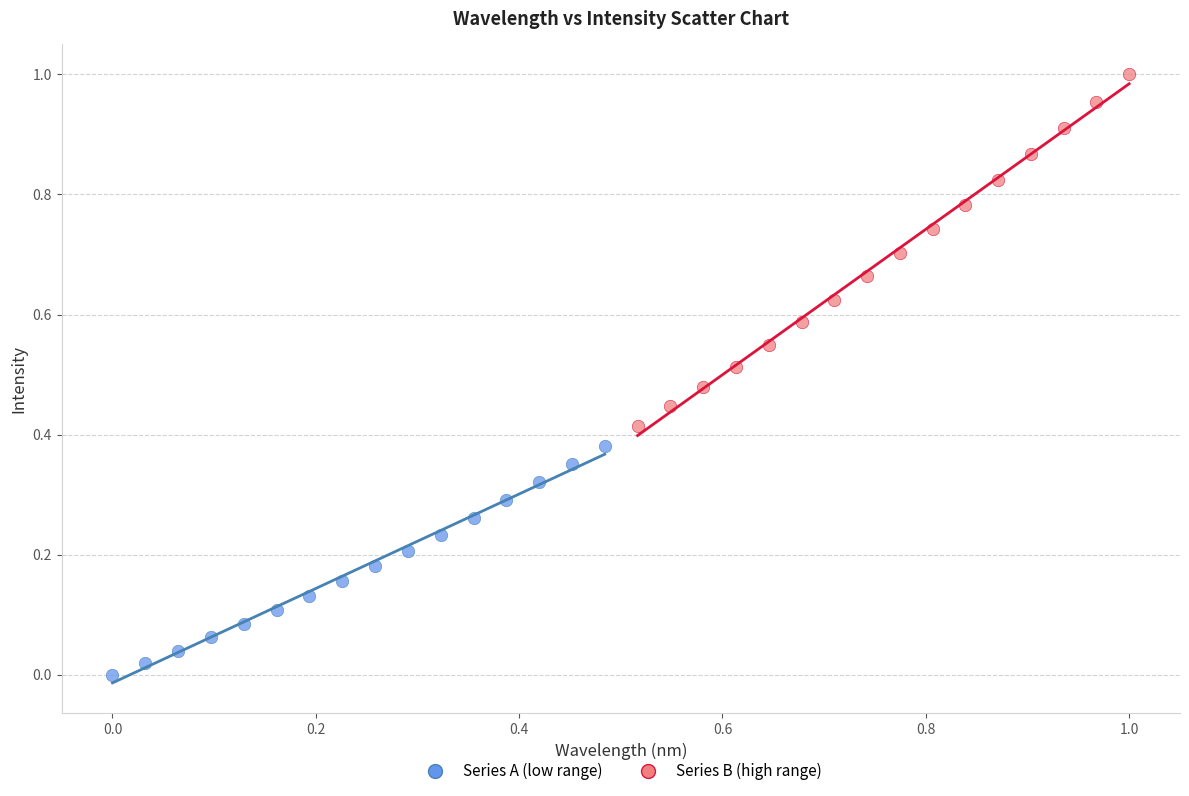

Which series has the largest Y range (max minus min)?

Series B (high range)